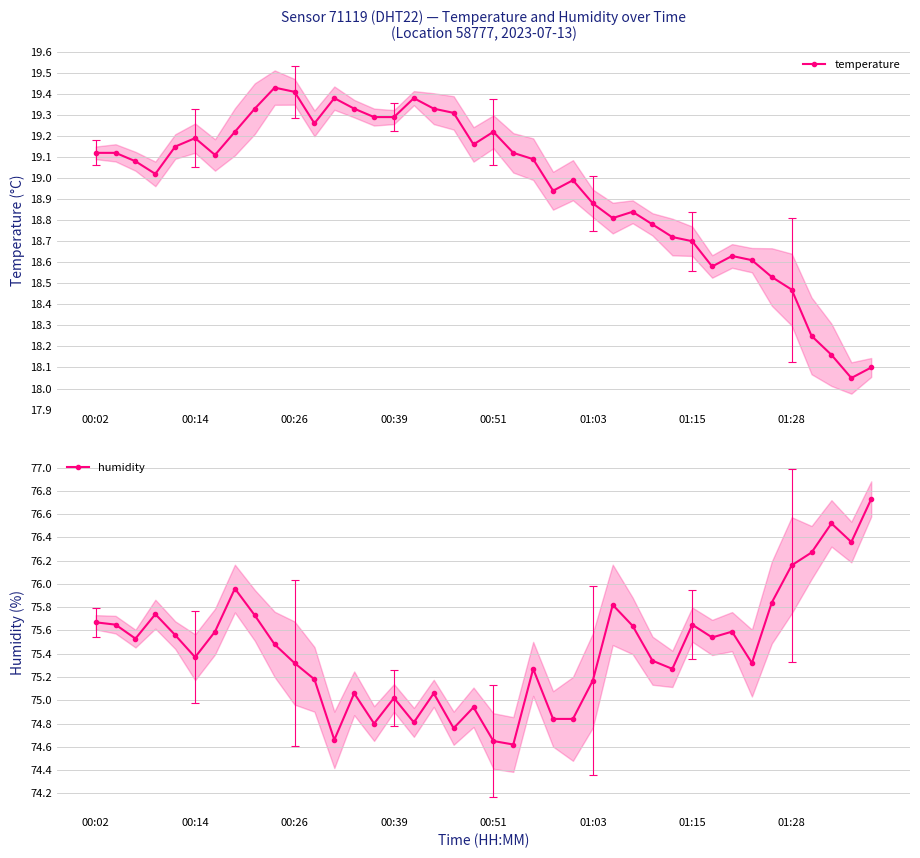

What position from the left is 18?

19